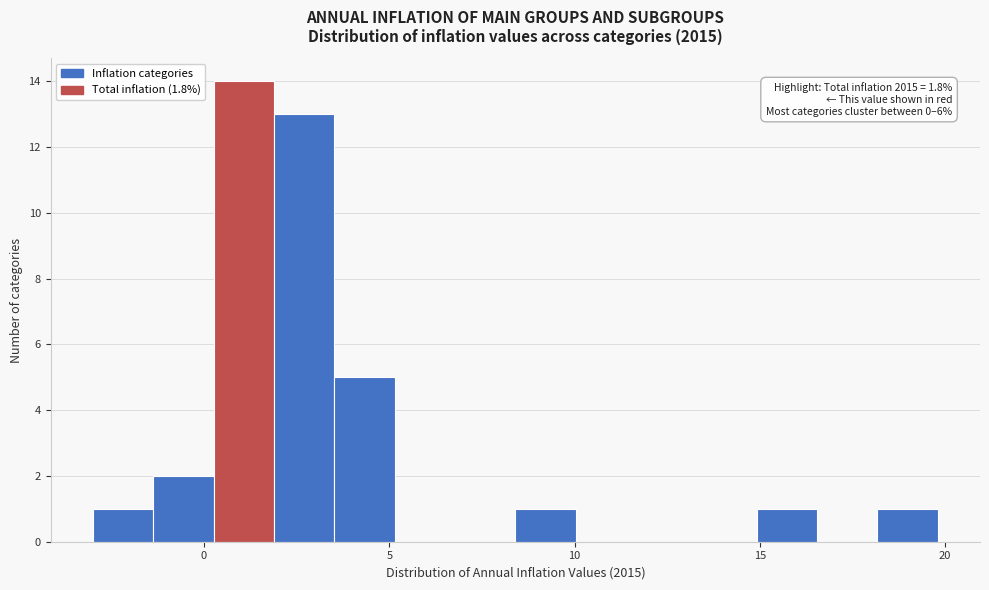

Around what value on the x-axis is the tallest bar? Give the approximate position of its centre, as read against the axis.

1.0